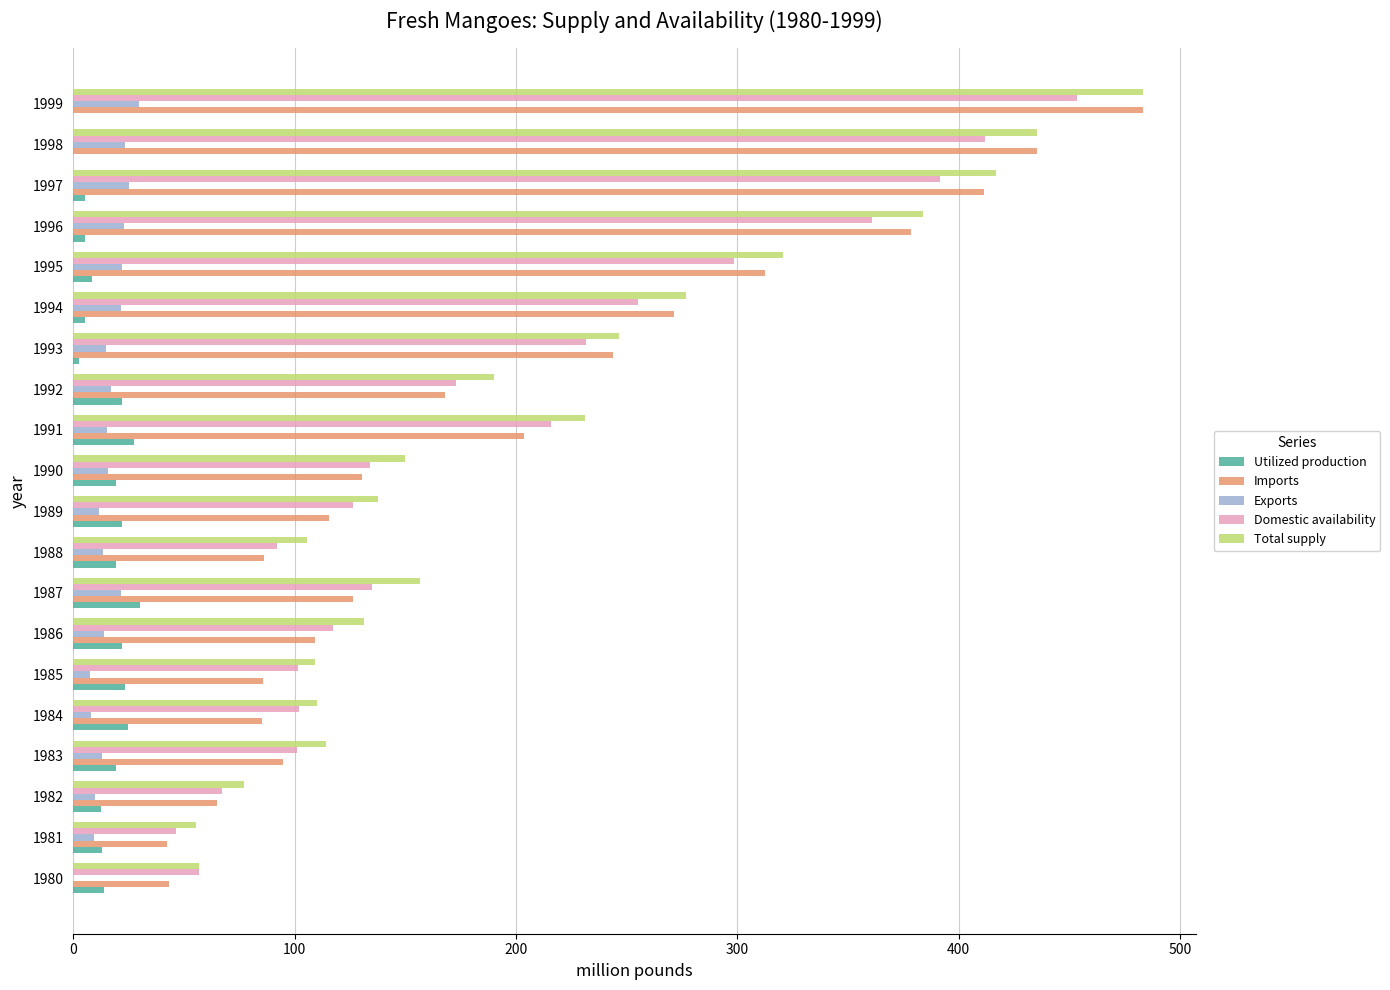

The value of Exports at 1980 is -18.1. True or false?

False